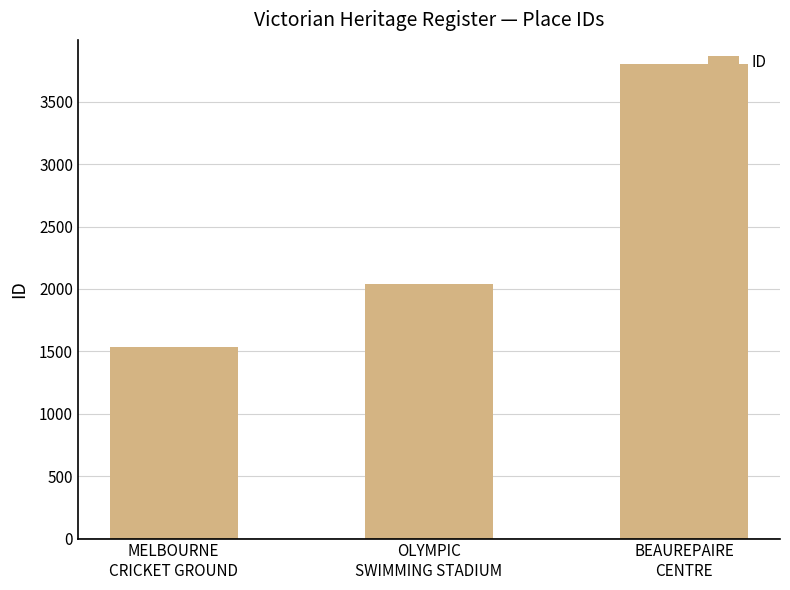

Where is the data nearest to the value 2671?

OLYMPIC
SWIMMING STADIUM